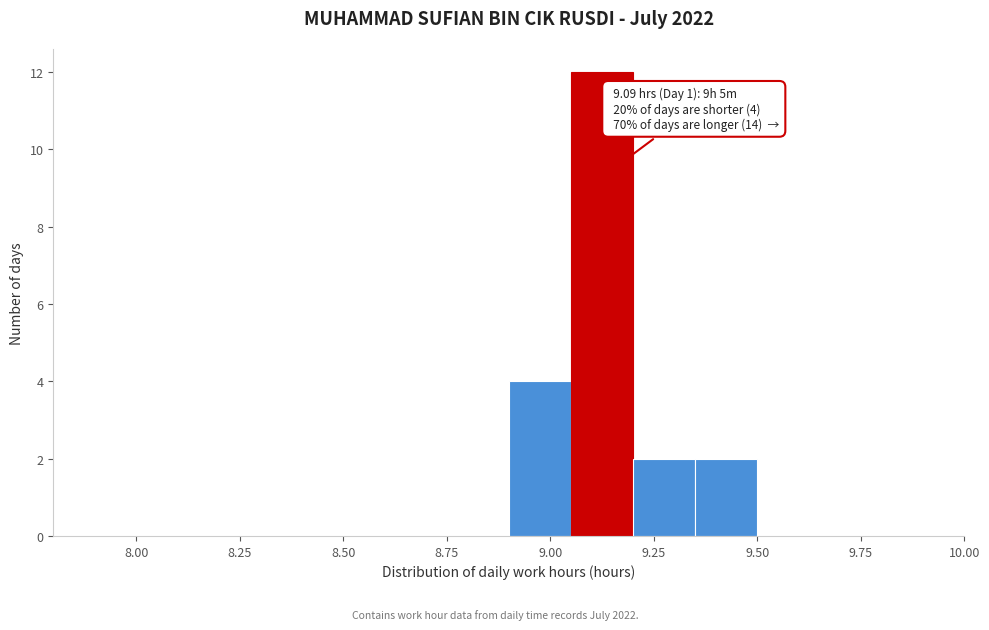

Read against the x-axis, roughly where is the centre of the tallest bar?

9.15